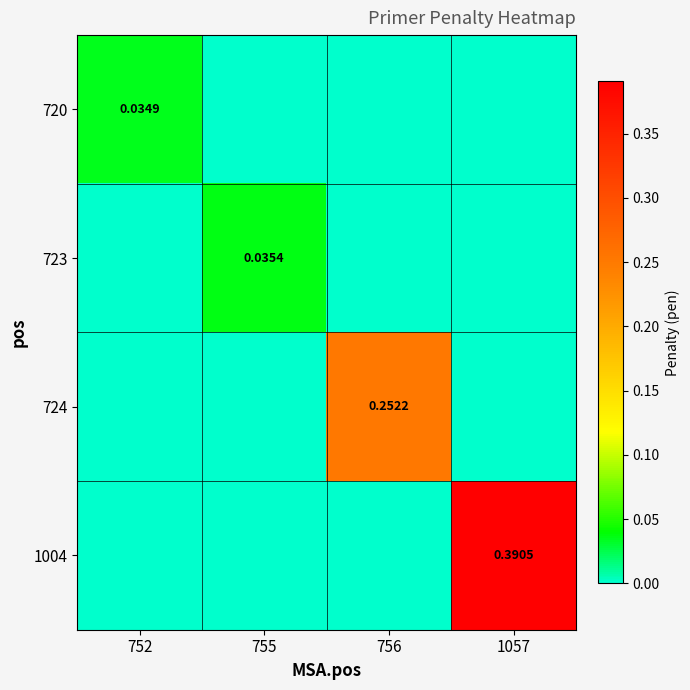

Is the value of 724 at 755 greater than the value of 1004 at 755?

No